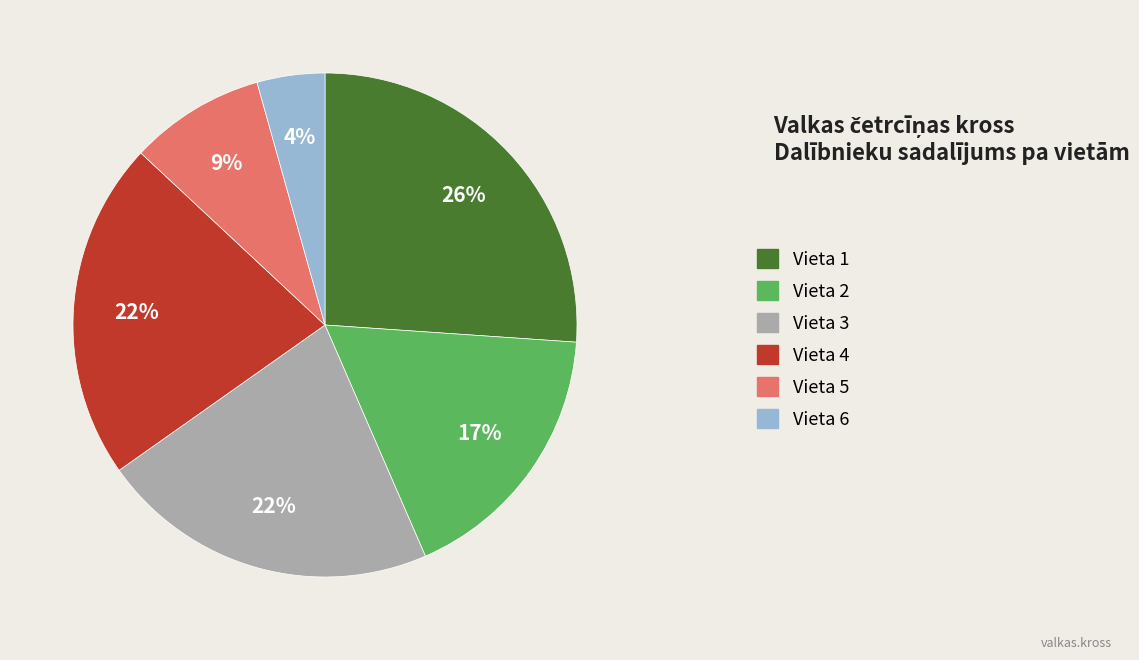

How many slices are in this pie chart?

6